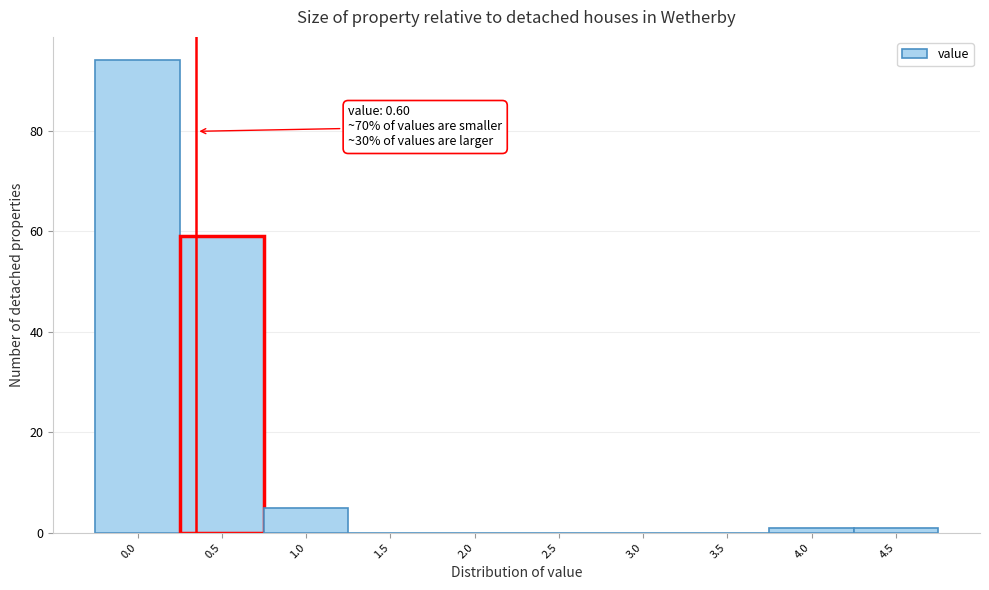

Reading left to right, transcribe all the data shown in this chart.

0.0=94	0.5=59	1.0=5	1.5=0	2.0=0	2.5=0	3.0=0	3.5=0	4.0=1	4.5=1